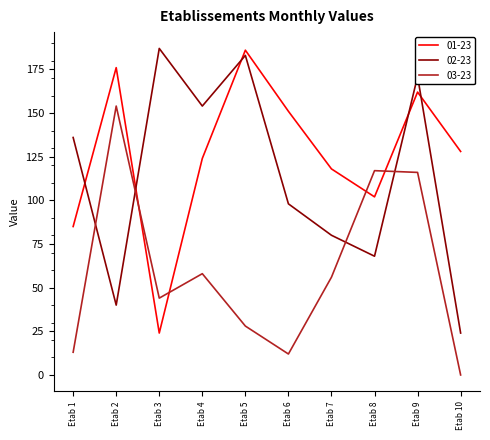

At how many categories does at least one series exceed 28?

10